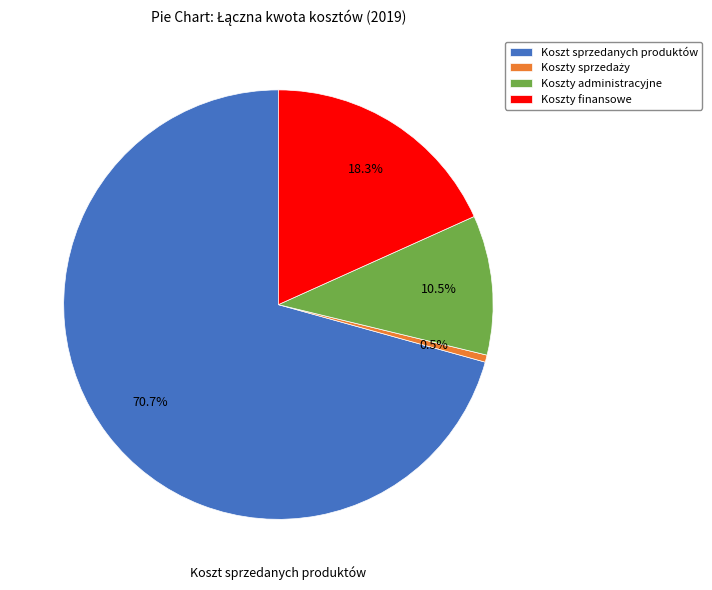

What is the largest slice in the pie chart?

Koszt sprzedanych produktów